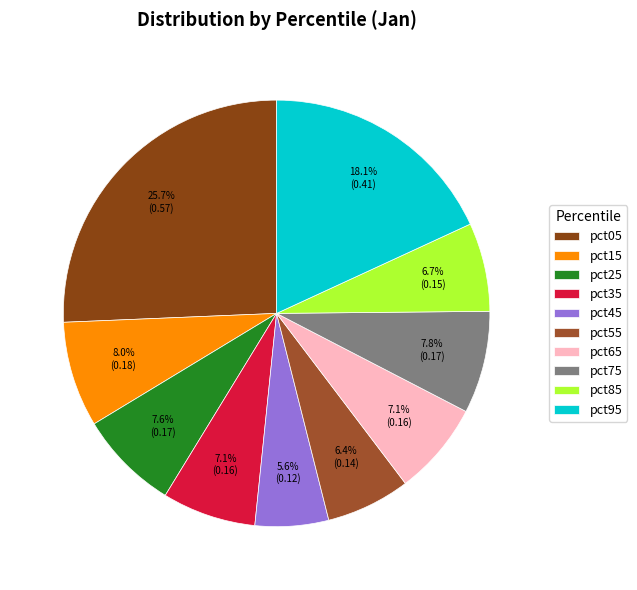

Is the sum of pct35 and pct85 greater than half?

No